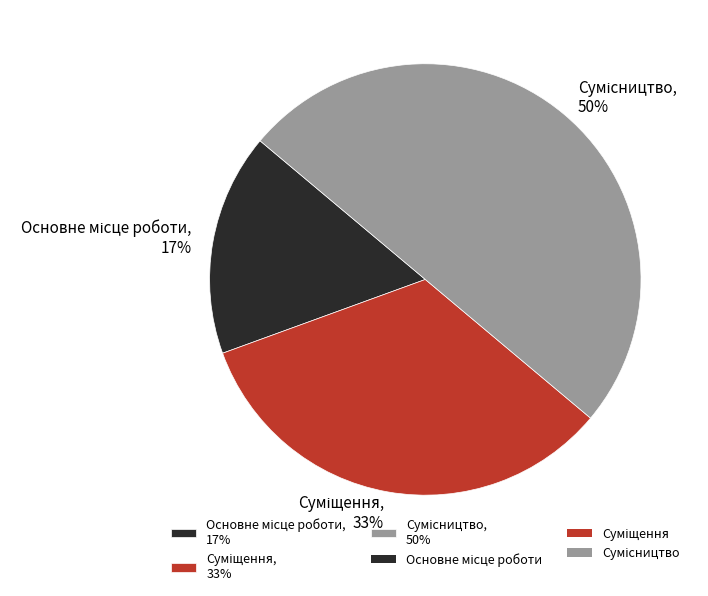

To the nearest percent, what is the average slice percentage?

33%